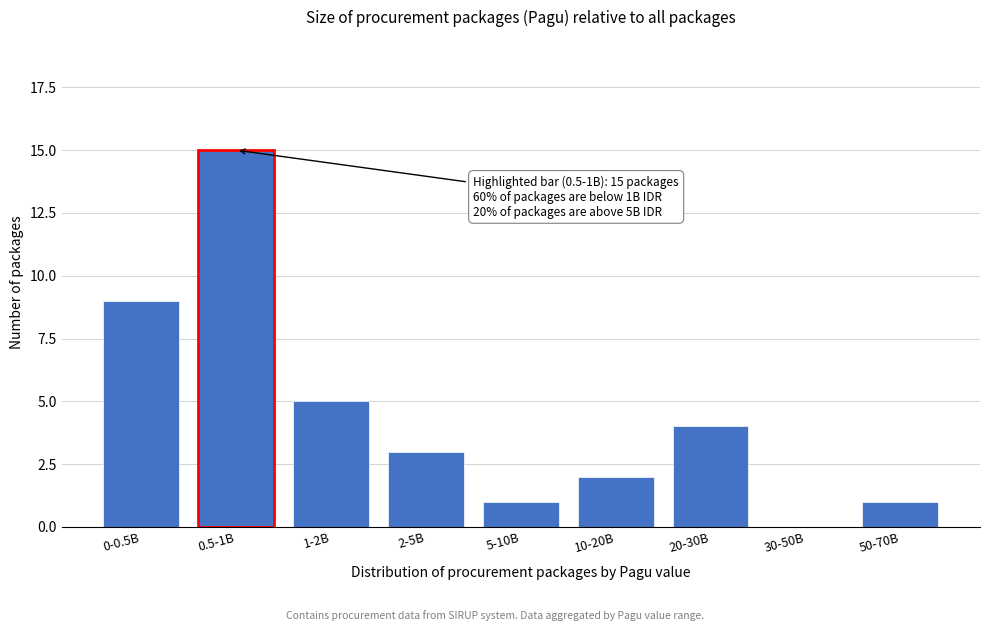

Reading left to right, transcribe all the data shown in this chart.

0-0.5B=9	0.5-1B=15	1-2B=5	2-5B=3	5-10B=1	10-20B=2	20-30B=4	30-50B=0	50-70B=1